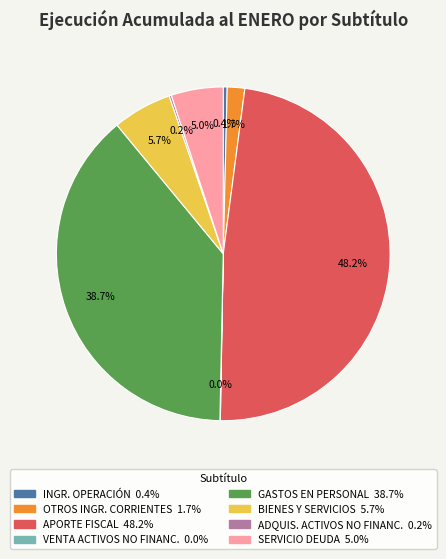

Is there a majority slice in this chart?

No